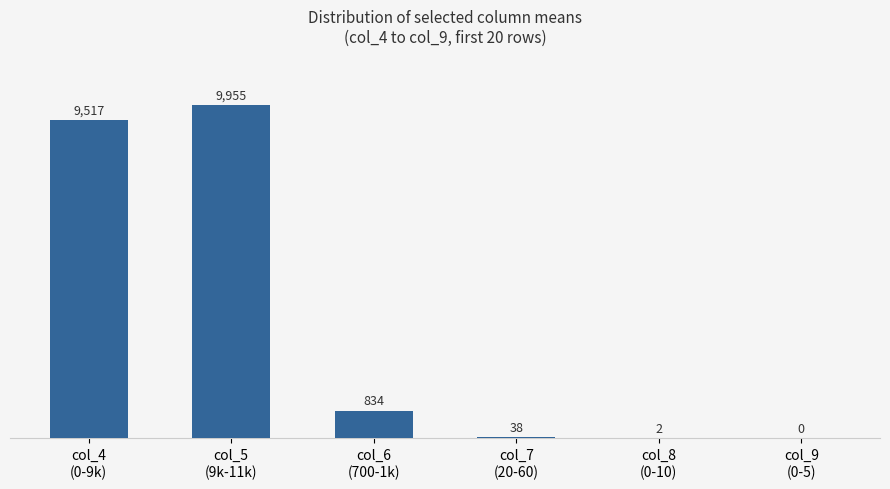

How many series are shown in this chart?

1